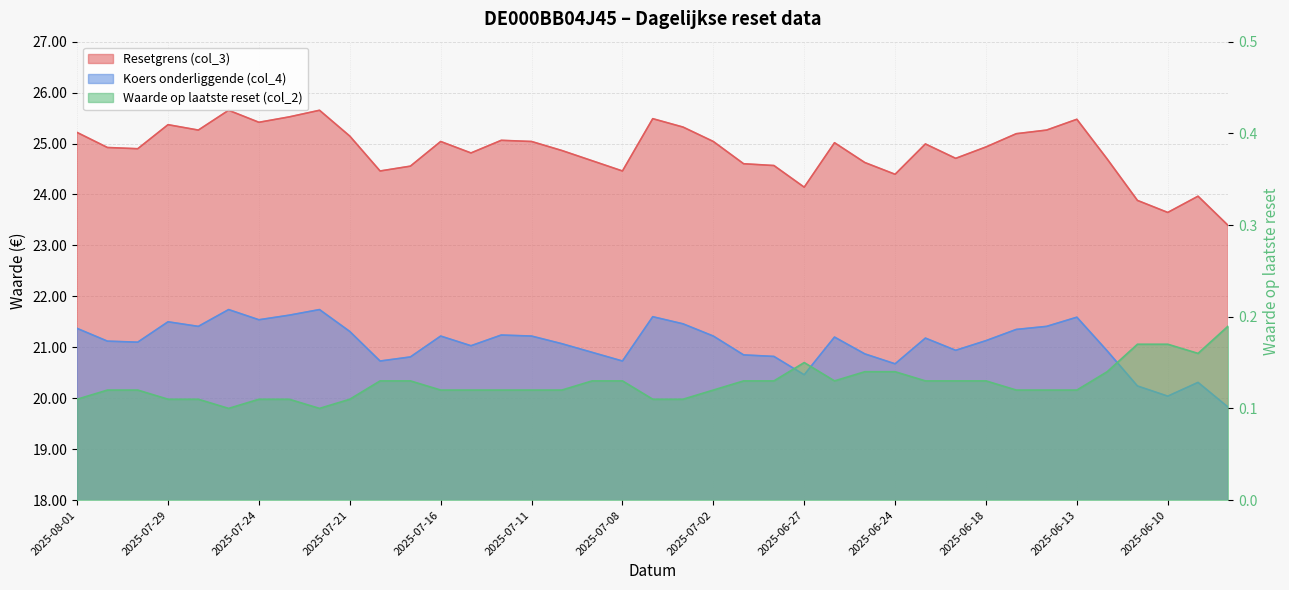

Reading left to right, what are all the values shown in this chart?

Resetgrens (col_3): 2025-08-01=25.2	2025-07-31=24.9	2025-07-30=24.9	2025-07-29=25.4	2025-07-28=25.3	2025-07-25=25.7	2025-07-24=25.4	2025-07-23=25.5	2025-07-22=25.7	2025-07-21=25.1	2025-07-18=24.5	2025-07-17=24.6	2025-07-16=25.0	2025-07-15=24.8	2025-07-14=25.1	2025-07-11=25.0	2025-07-10=24.9	2025-07-09=24.7	2025-07-08=24.5	2025-07-07=25.5	2025-07-03=25.3	2025-07-02=25.0	2025-07-01=24.6	2025-06-30=24.6	2025-06-27=24.1	2025-06-26=25.0	2025-06-25=24.6	2025-06-24=24.4	2025-06-23=25.0	2025-06-20=24.7	2025-06-18=24.9	2025-06-17=25.2	2025-06-16=25.3	2025-06-13=25.5	2025-06-12=24.7	2025-06-11=23.9	2025-06-10=23.6	2025-06-09=24.0	2025-06-06=23.4
Koers onderliggende (col_4): 2025-08-01=21.4	2025-07-31=21.1	2025-07-30=21.1	2025-07-29=21.5	2025-07-28=21.4	2025-07-25=21.7	2025-07-24=21.5	2025-07-23=21.6	2025-07-22=21.7	2025-07-21=21.3	2025-07-18=20.7	2025-07-17=20.8	2025-07-16=21.2	2025-07-15=21.0	2025-07-14=21.2	2025-07-11=21.2	2025-07-10=21.1	2025-07-09=20.9	2025-07-08=20.7	2025-07-07=21.6	2025-07-03=21.5	2025-07-02=21.2	2025-07-01=20.9	2025-06-30=20.8	2025-06-27=20.5	2025-06-26=21.2	2025-06-25=20.9	2025-06-24=20.7	2025-06-23=21.2	2025-06-20=20.9	2025-06-18=21.1	2025-06-17=21.4	2025-06-16=21.4	2025-06-13=21.6	2025-06-12=20.9	2025-06-11=20.2	2025-06-10=20.0	2025-06-09=20.3	2025-06-06=19.8
Waarde op laatste reset (col_2): 2025-08-01=0.1	2025-07-31=0.1	2025-07-30=0.1	2025-07-29=0.1	2025-07-28=0.1	2025-07-25=0.1	2025-07-24=0.1	2025-07-23=0.1	2025-07-22=0.1	2025-07-21=0.1	2025-07-18=0.1	2025-07-17=0.1	2025-07-16=0.1	2025-07-15=0.1	2025-07-14=0.1	2025-07-11=0.1	2025-07-10=0.1	2025-07-09=0.1	2025-07-08=0.1	2025-07-07=0.1	2025-07-03=0.1	2025-07-02=0.1	2025-07-01=0.1	2025-06-30=0.1	2025-06-27=0.1	2025-06-26=0.1	2025-06-25=0.1	2025-06-24=0.1	2025-06-23=0.1	2025-06-20=0.1	2025-06-18=0.1	2025-06-17=0.1	2025-06-16=0.1	2025-06-13=0.1	2025-06-12=0.1	2025-06-11=0.2	2025-06-10=0.2	2025-06-09=0.2	2025-06-06=0.2